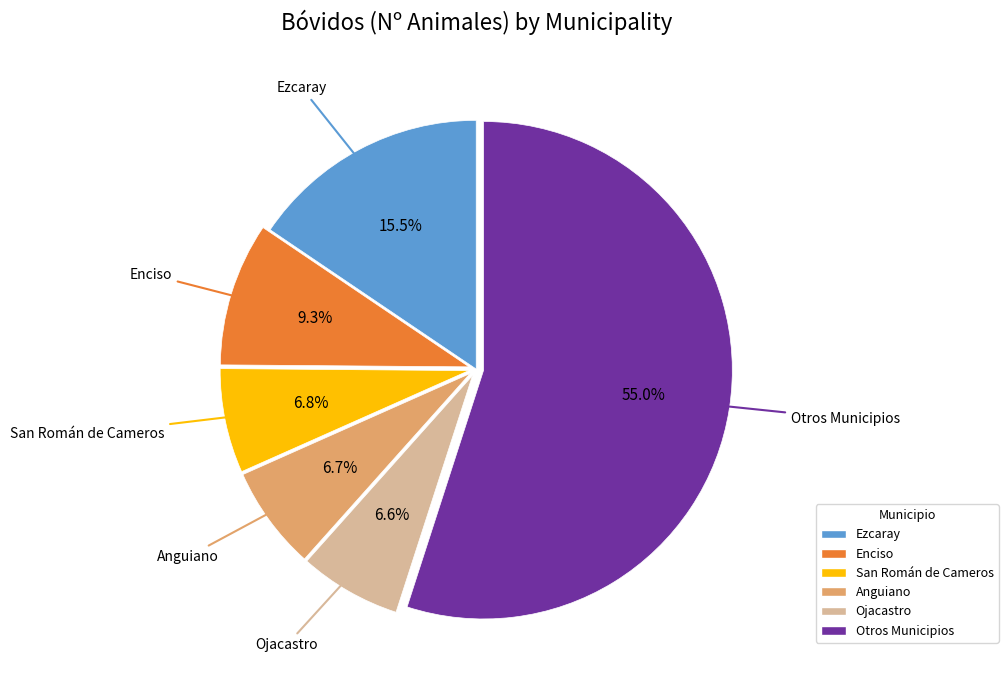

Is there any slice that represents more than half of the pie?

Yes